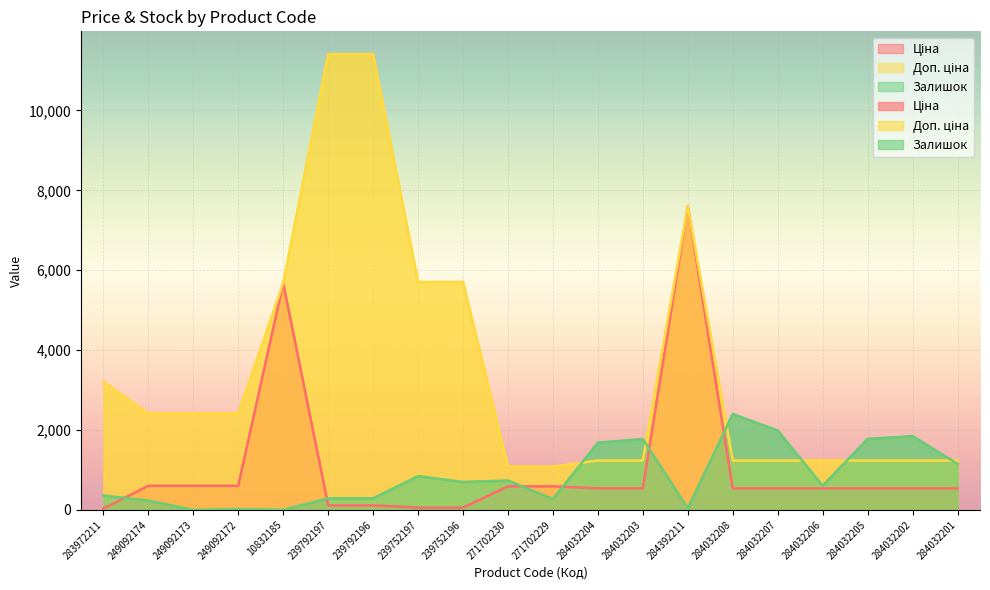

True or false: Доп. ціна and Ціна cross at least once.

False